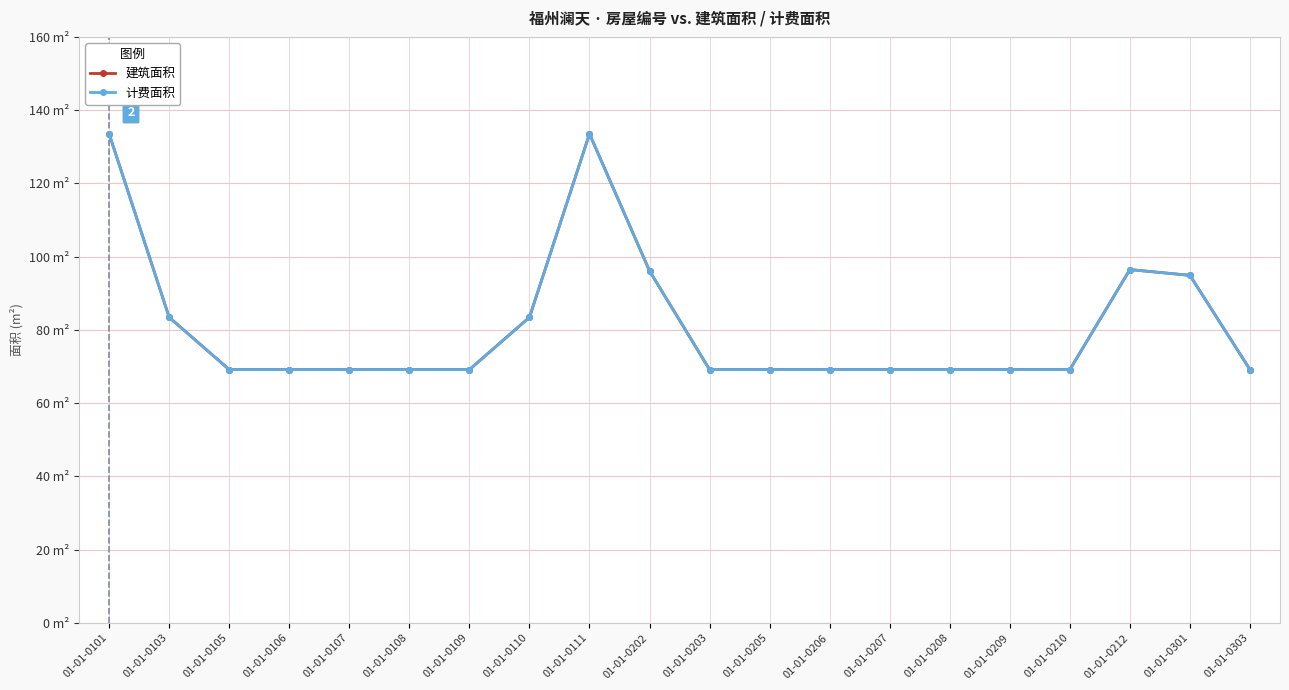

Reading left to right, extract all data points from this chart.

建筑面积: 133.5	83.4	69.2	69.2	69.2	69.2	69.2	83.4	133.5	96.1	69.2	69.2	69.2	69.2	69.2	69.2	69.2	96.5	94.9	69.2
计费面积: 133.5	83.4	69.2	69.2	69.2	69.2	69.2	83.4	133.5	96.1	69.2	69.2	69.2	69.2	69.2	69.2	69.2	96.5	94.9	69.2